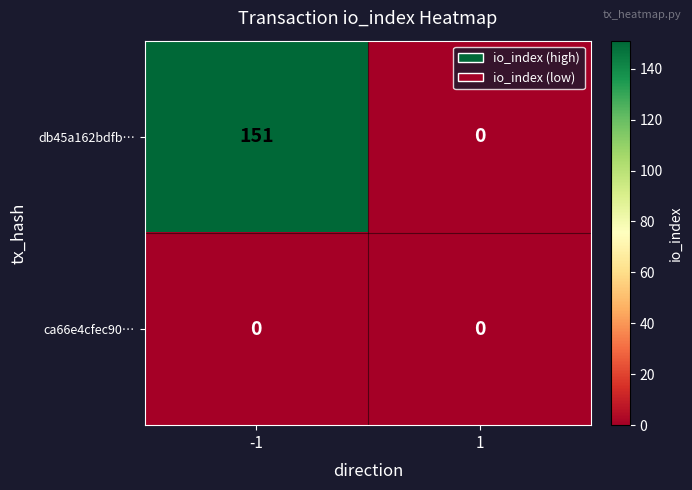

Which series has the widest spread of values?

db45a162bdfb…